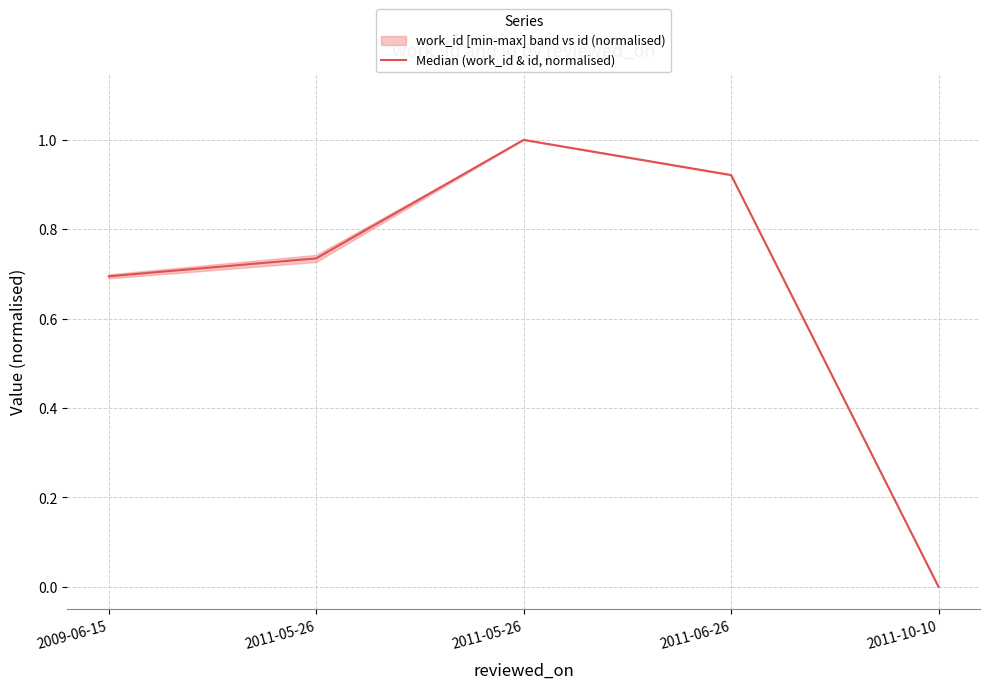

What is the label of the 2nd point from the right?

2011-06-26